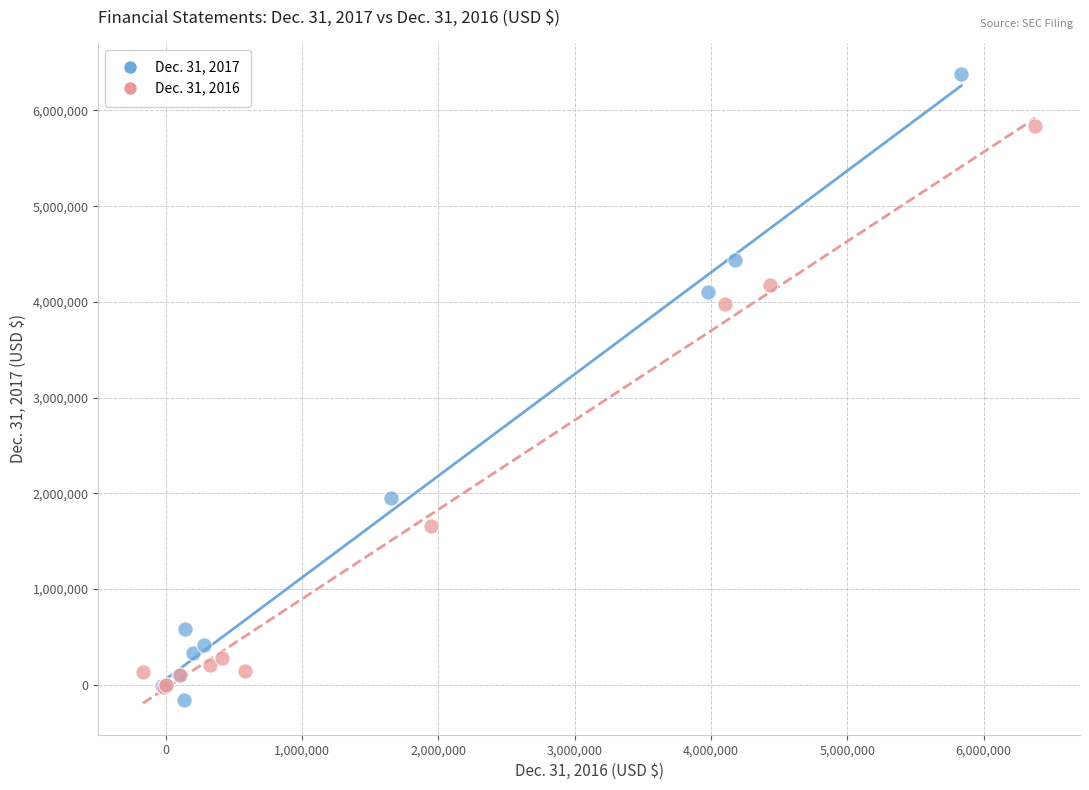

Which series has the largest Y range (max minus min)?

Dec. 31, 2017